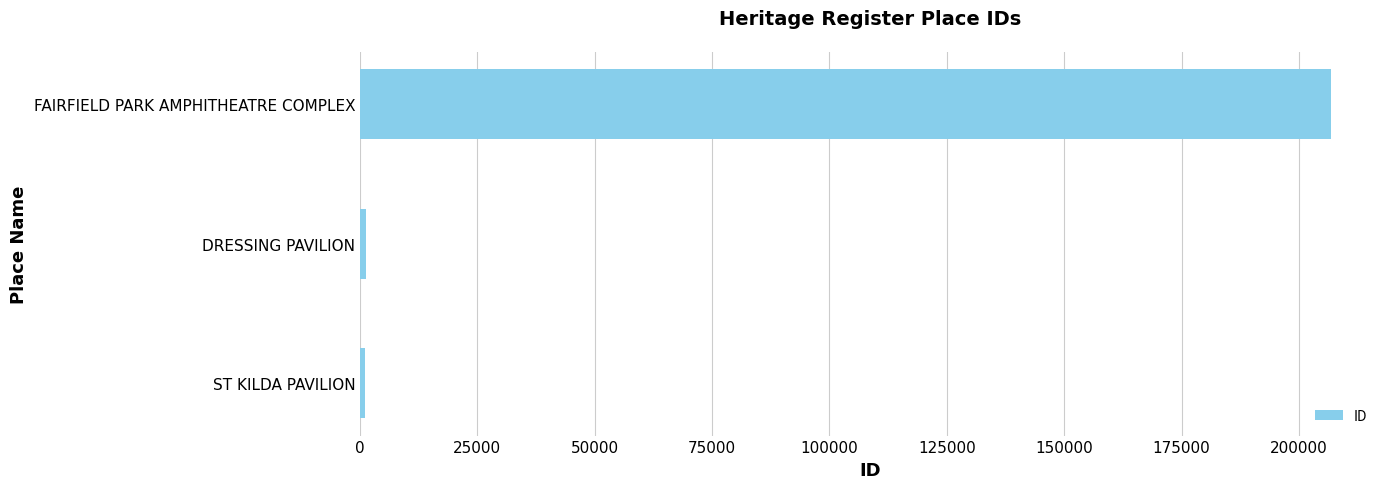

True or false: the data shows 206940 at FAIRFIELD PARK AMPHITHEATRE COMPLEX.

True